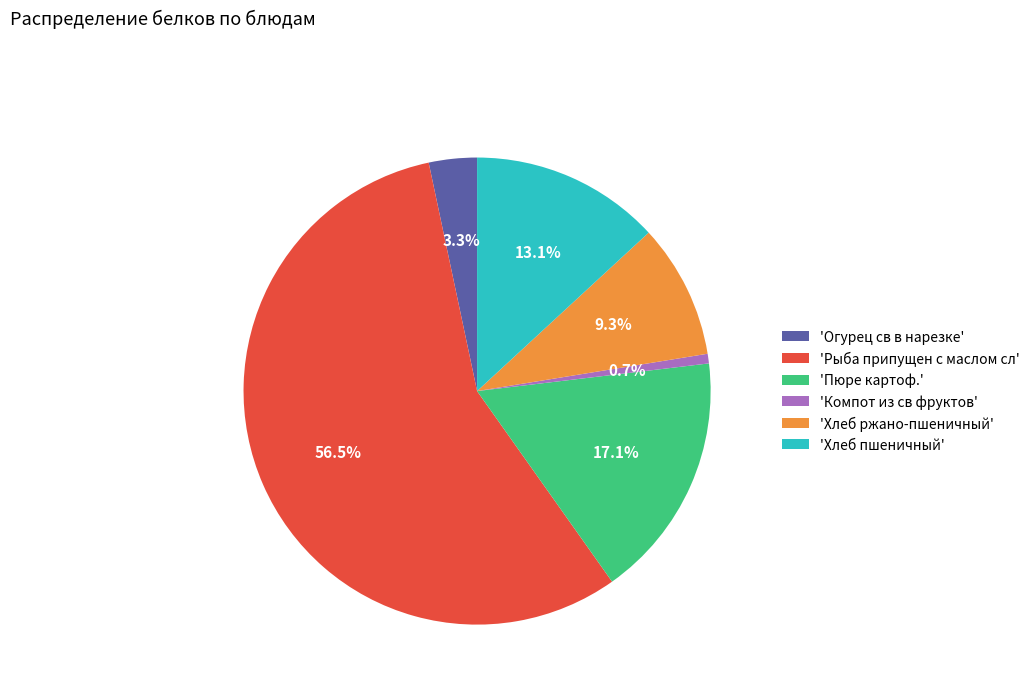

Rank the categories by value from highest to lowest.

'Рыба припущен с маслом сл', 'Пюре картоф.', 'Хлеб пшеничный', 'Хлеб ржано-пшеничный', 'Огурец св в нарезке', 'Компот из св фруктов'